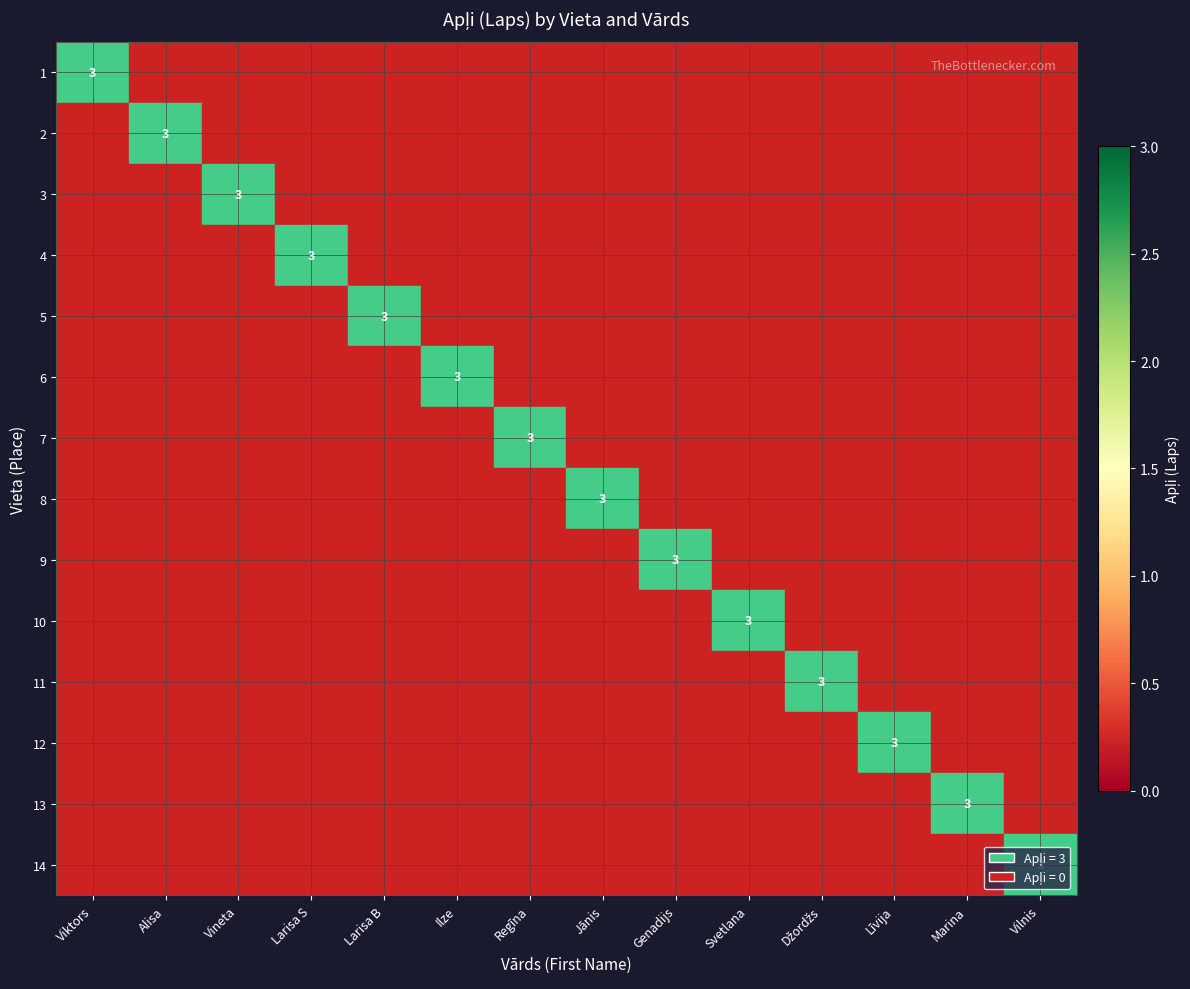

True or false: 13 has a value of 4 at Marina.

False